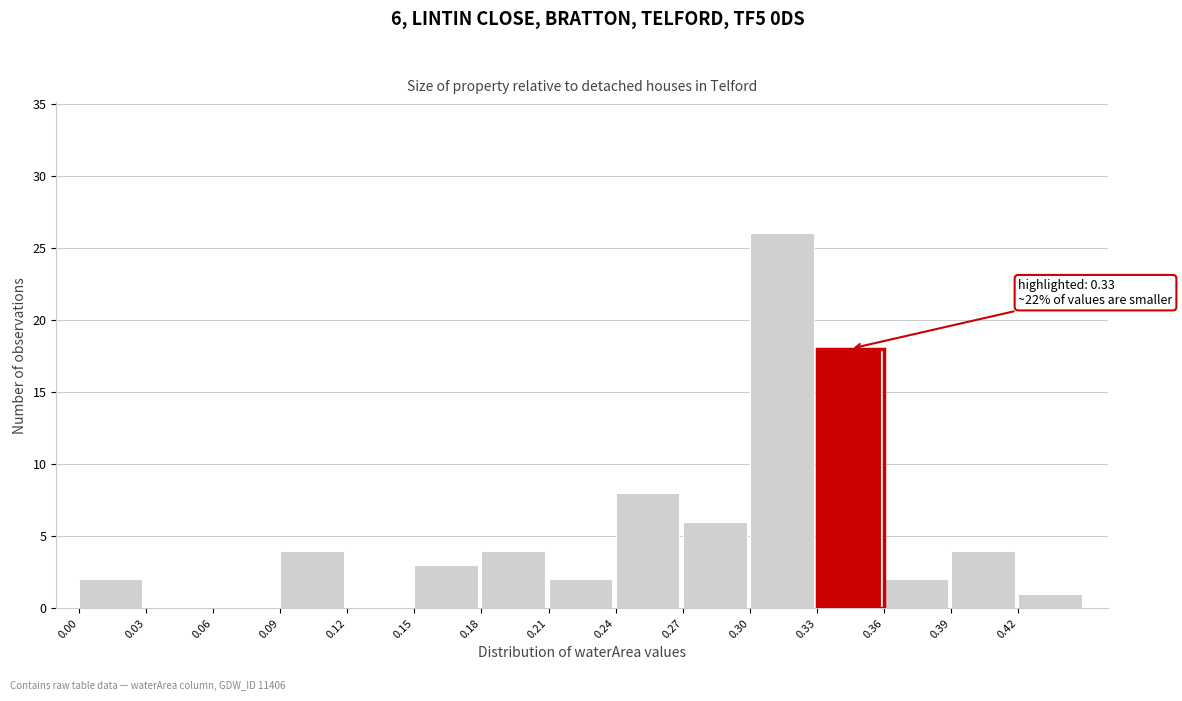

Over which range of the x-axis is the bar tallest?

0.30 to 0.33